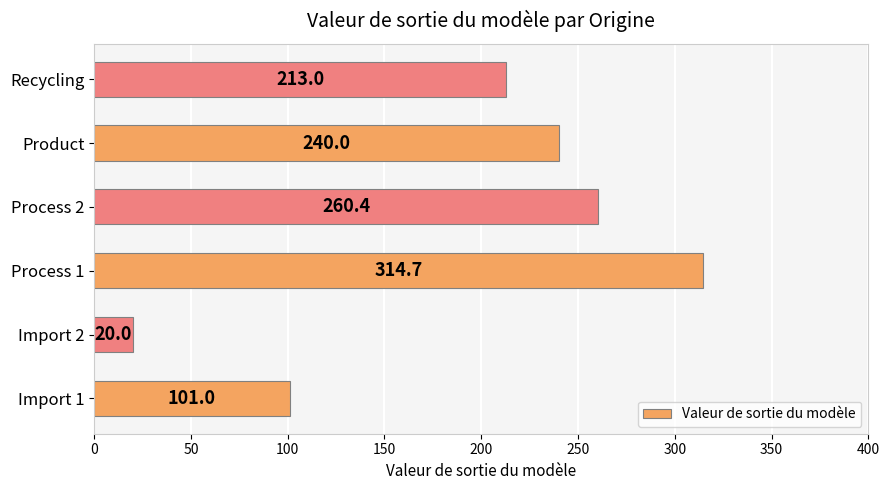

How many values are below 240?

3